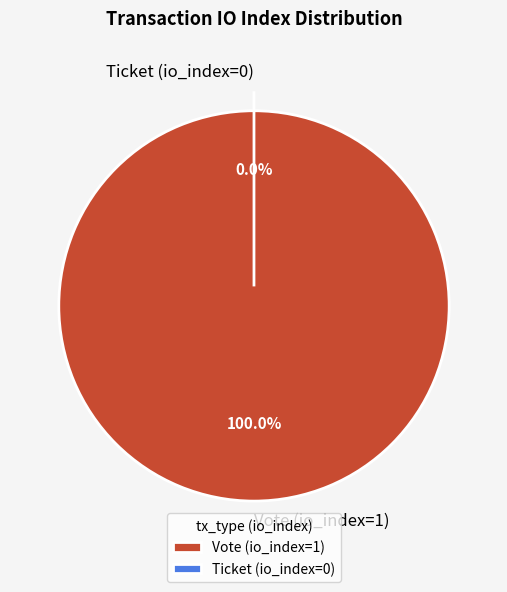

Which category has the smallest portion of the pie?

Ticket (io_index=0)